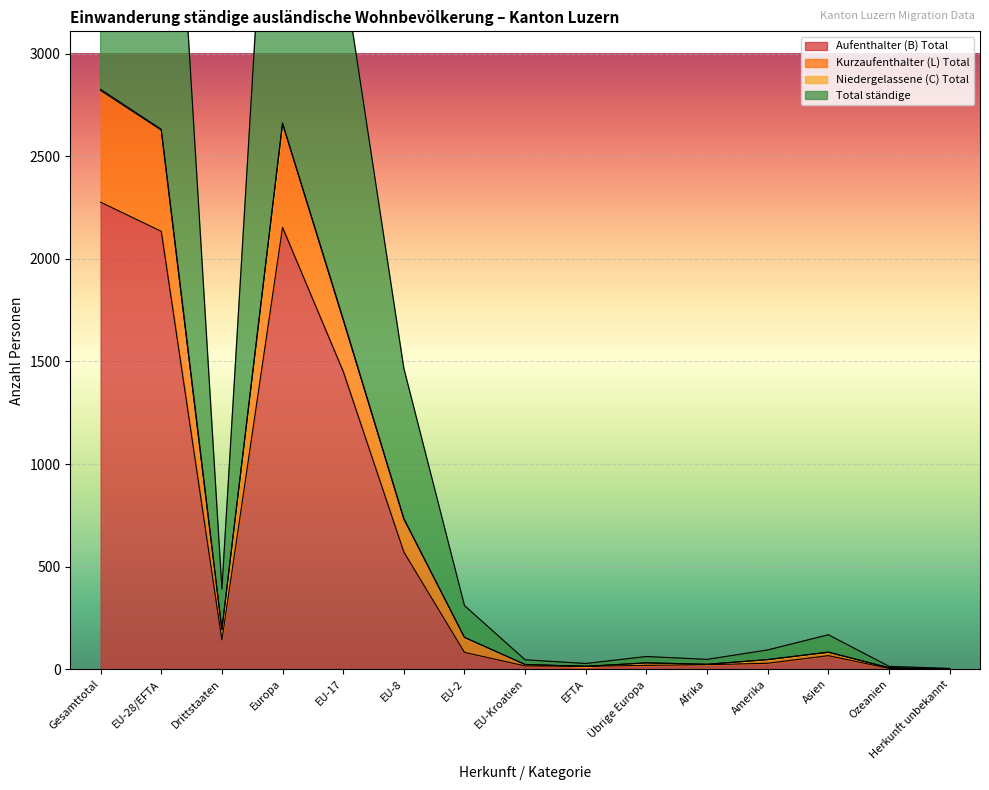

What is the maximum value for Aufenthalter (B) Total?

2276